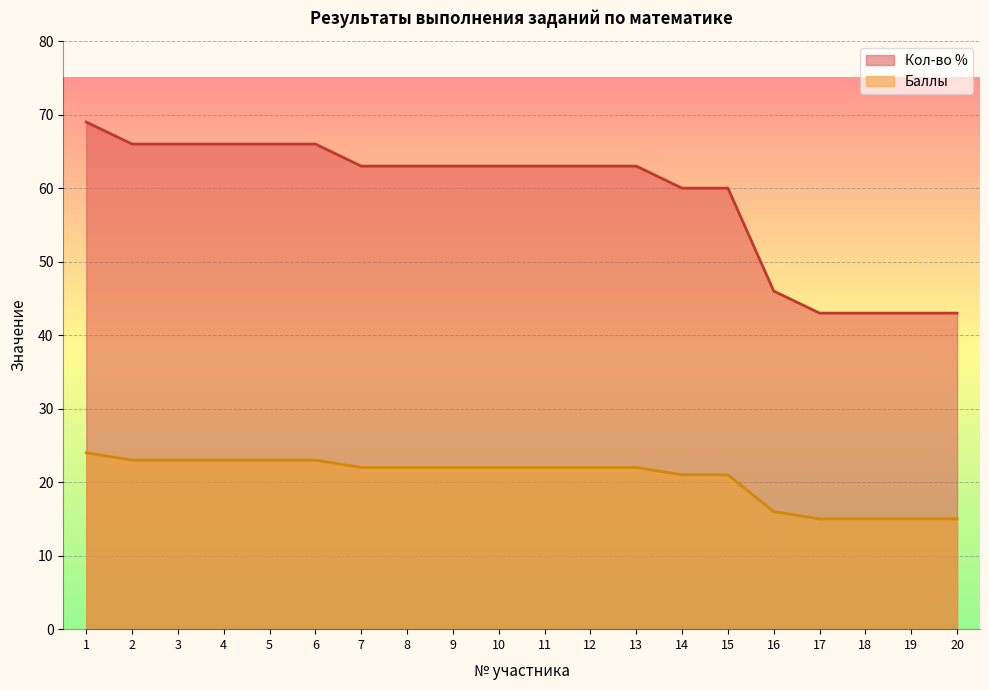

True or false: Кол-во % has more than 0 interior local peaks.

False